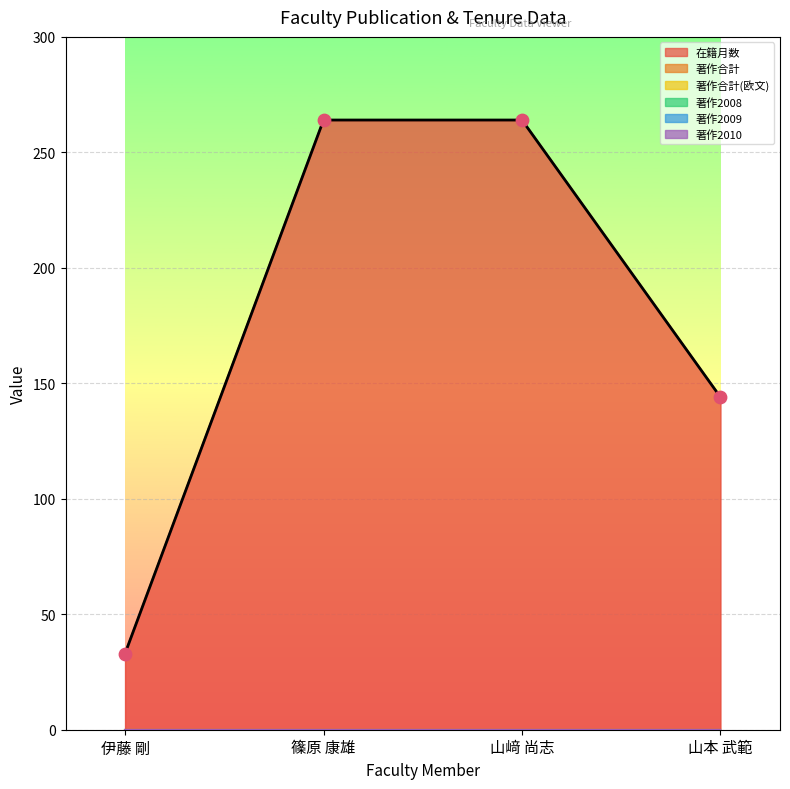

Which series contains the highest Y value?

在籍月数